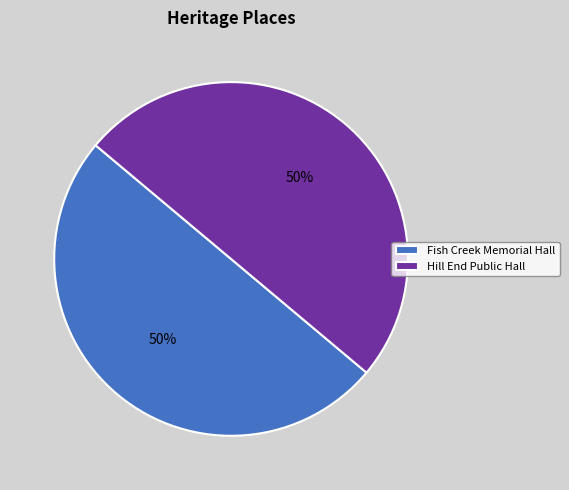

To the nearest percent, what portion does Fish Creek Memorial Hall represent?

50%